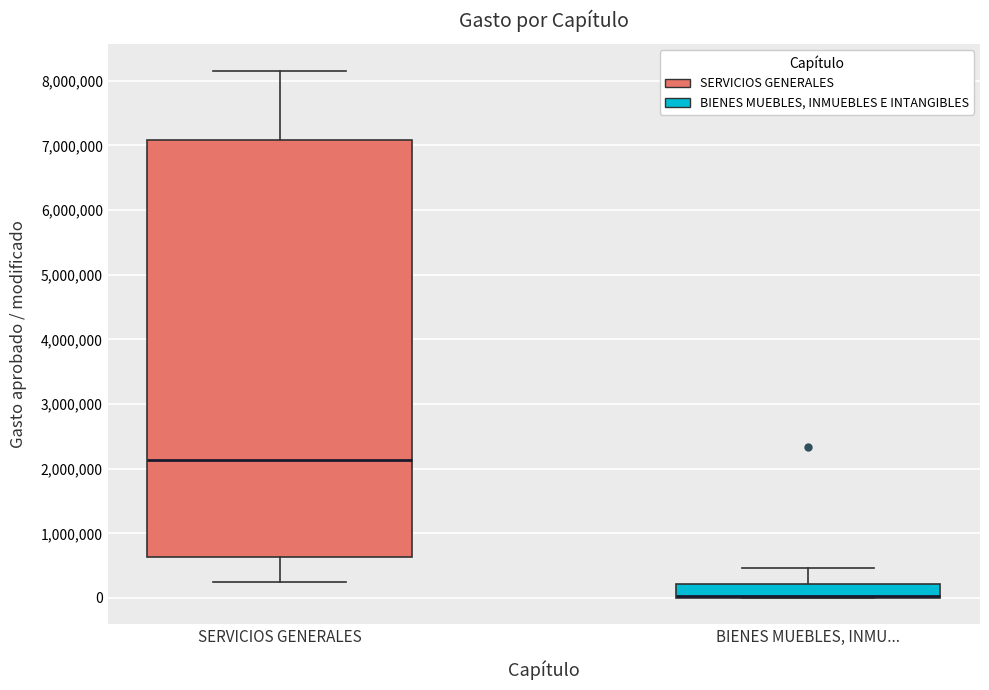

Reading left to right, read every box against the y-axis: the position of its median line, the range the box covers, and the ends of its whiskers. The values are not printed on the chart, so give them approximately, as read against the axis.

SERVICIOS GENERALES: median 2100000, box 600000 to 7100000, whiskers 200000 to 8200000
BIENES MUEBLES, INMU...: median 0 (drawn on the box's lower edge), box 0 to 200000, whiskers 0 to 500000